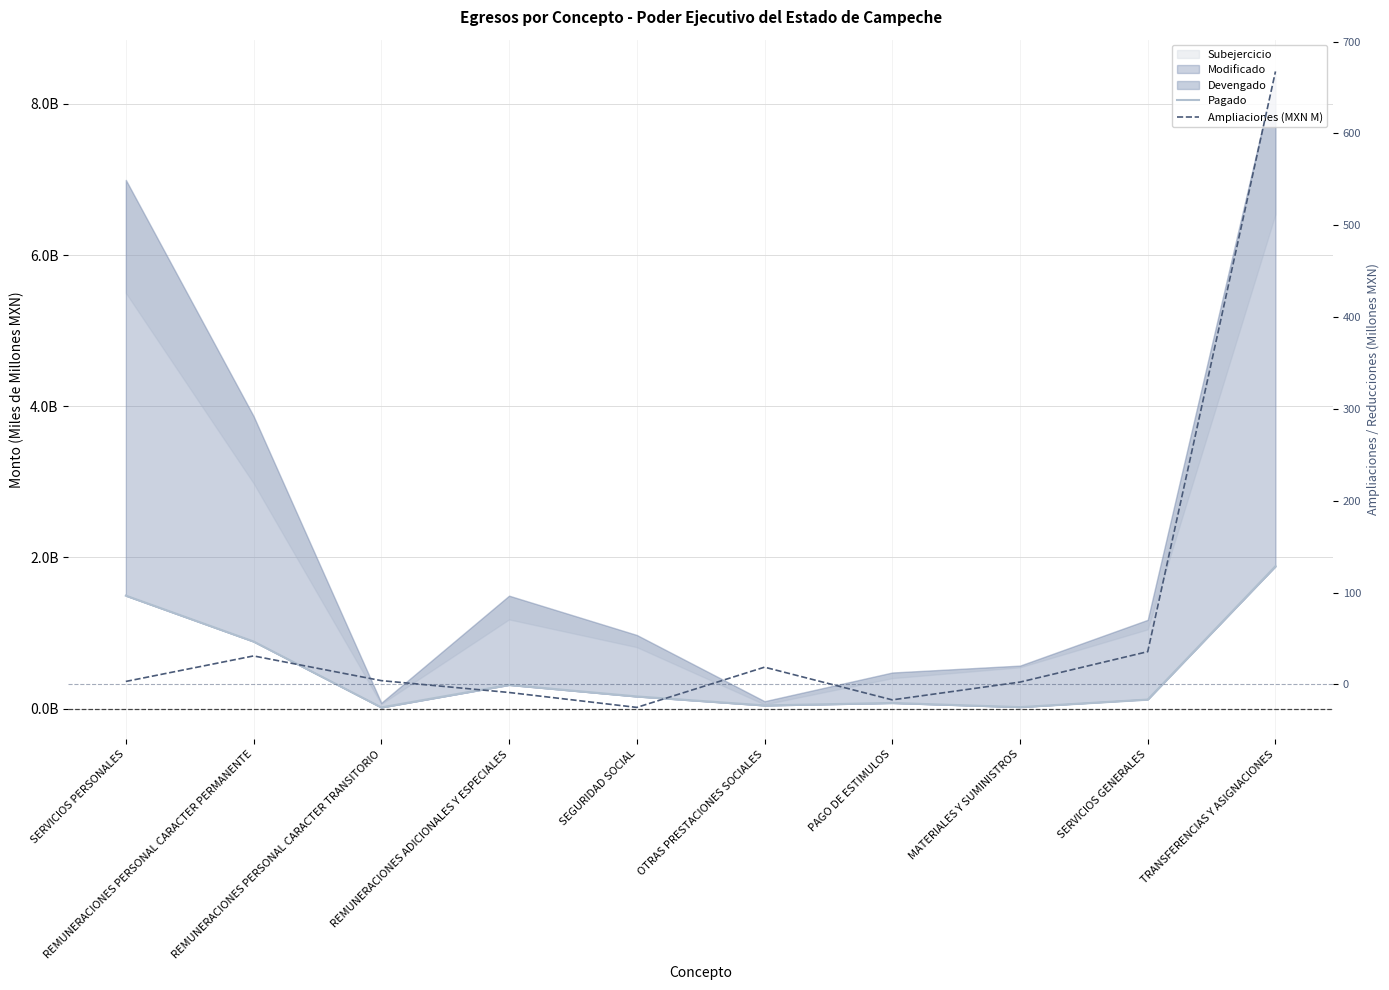

How many lines are shown in the chart?

2